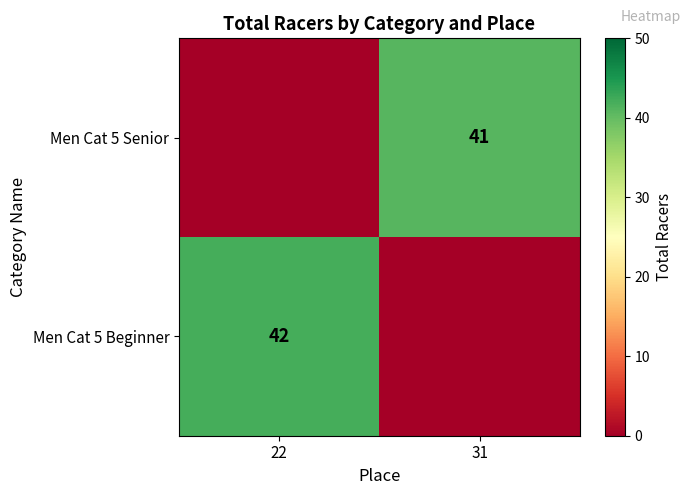

The Men Cat 5 Beginner series shows 42 at 22. True or false?

True